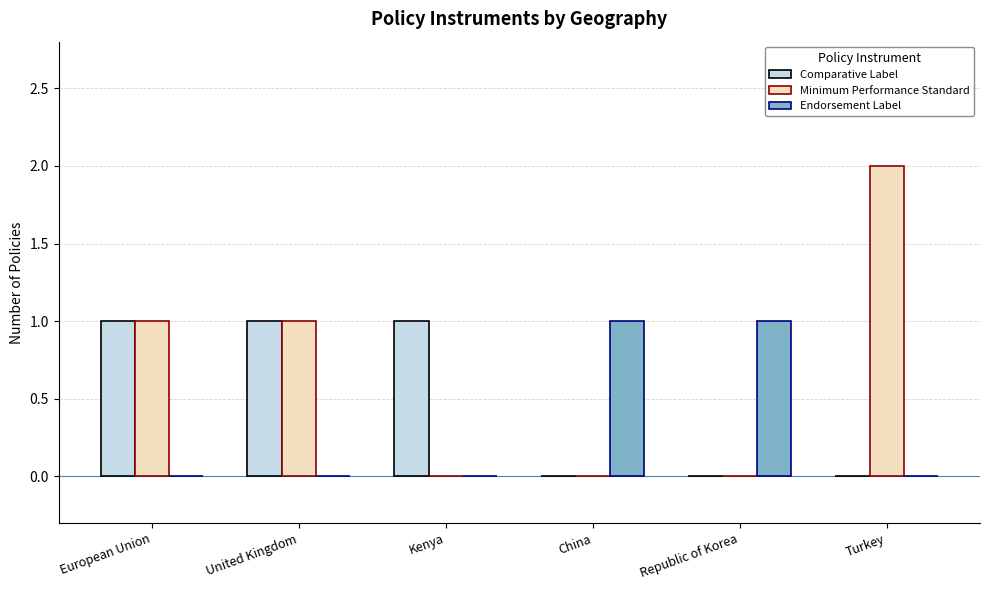

The Endorsement Label series shows 0 at United Kingdom. True or false?

True